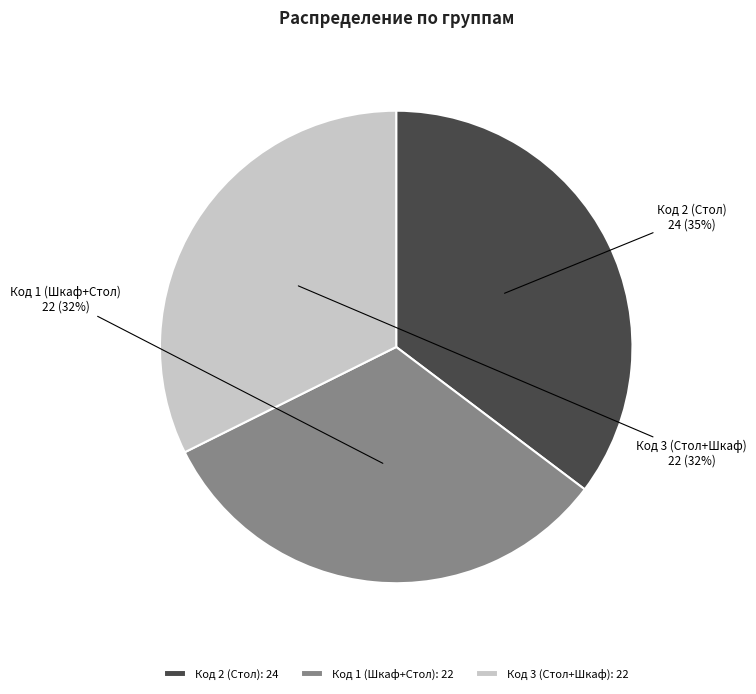

Count the number of slices in the pie.

3